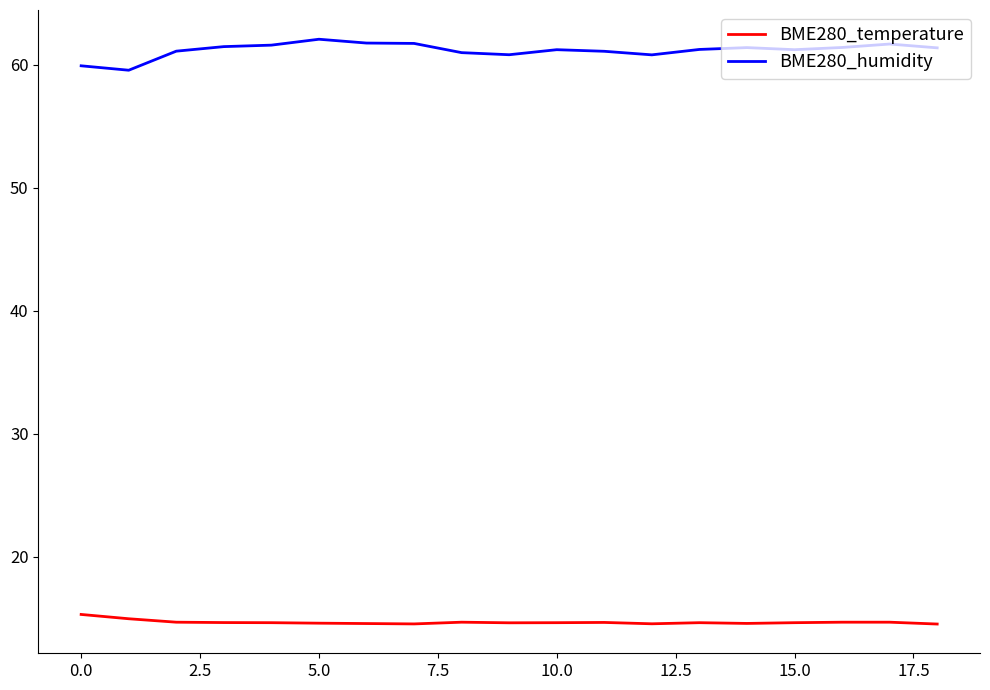

True or false: BME280_temperature and BME280_humidity cross at least once.

False